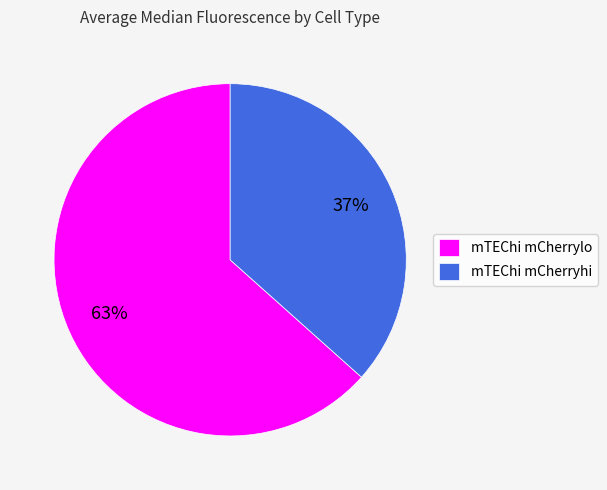

To the nearest percent, what is the average slice percentage?

50%